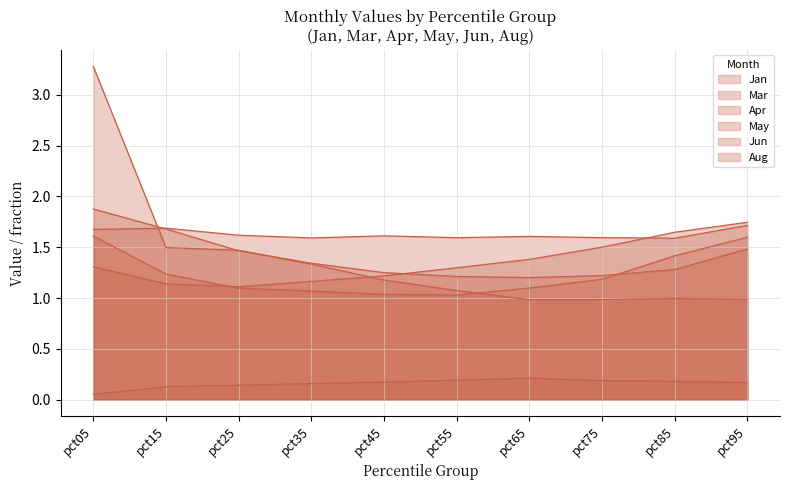

What is the sum of all May values?

13.5